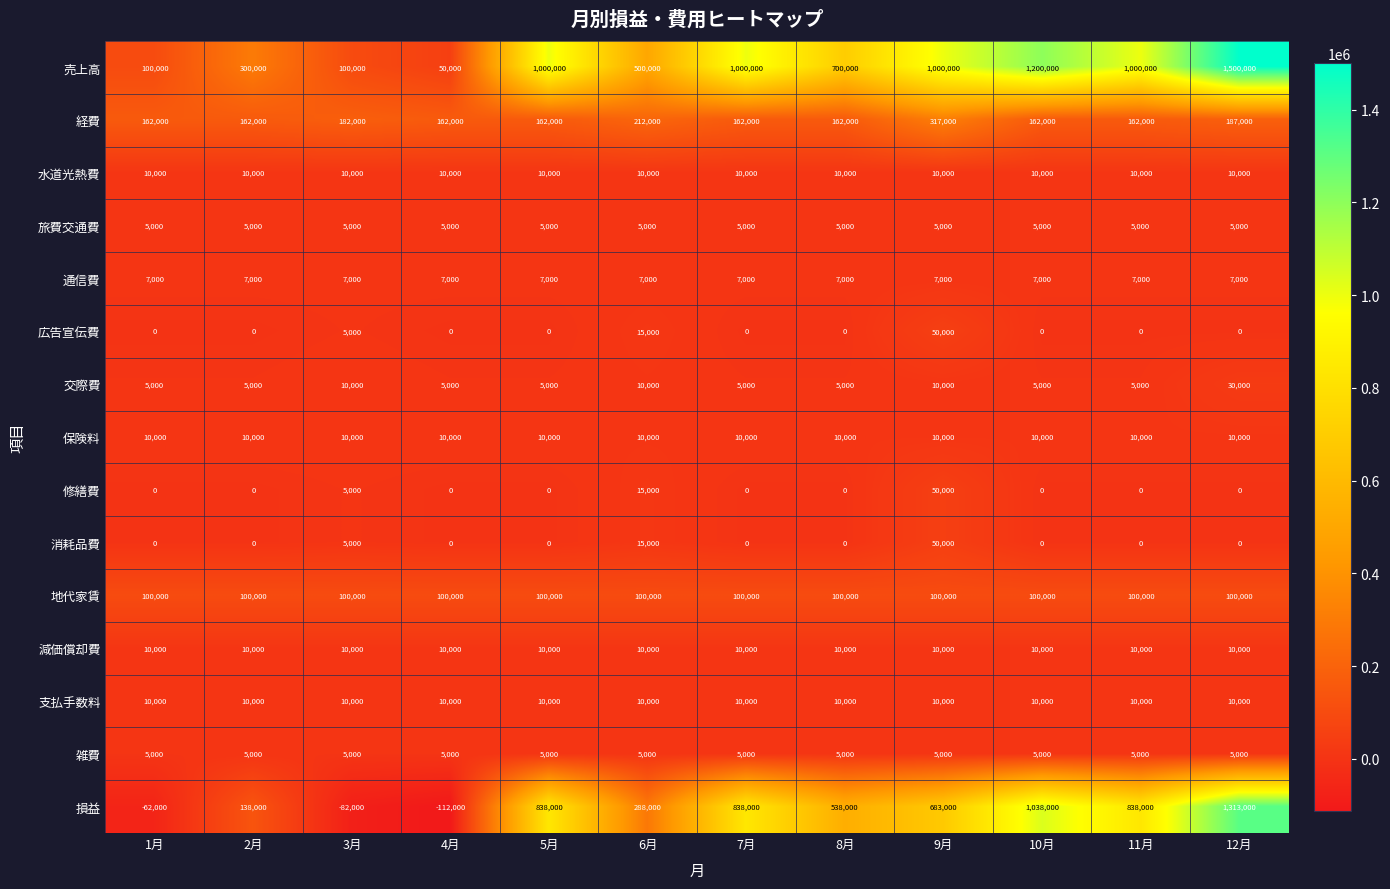

True or false: 減価償却費 has a value of 10000 at 1月.

True